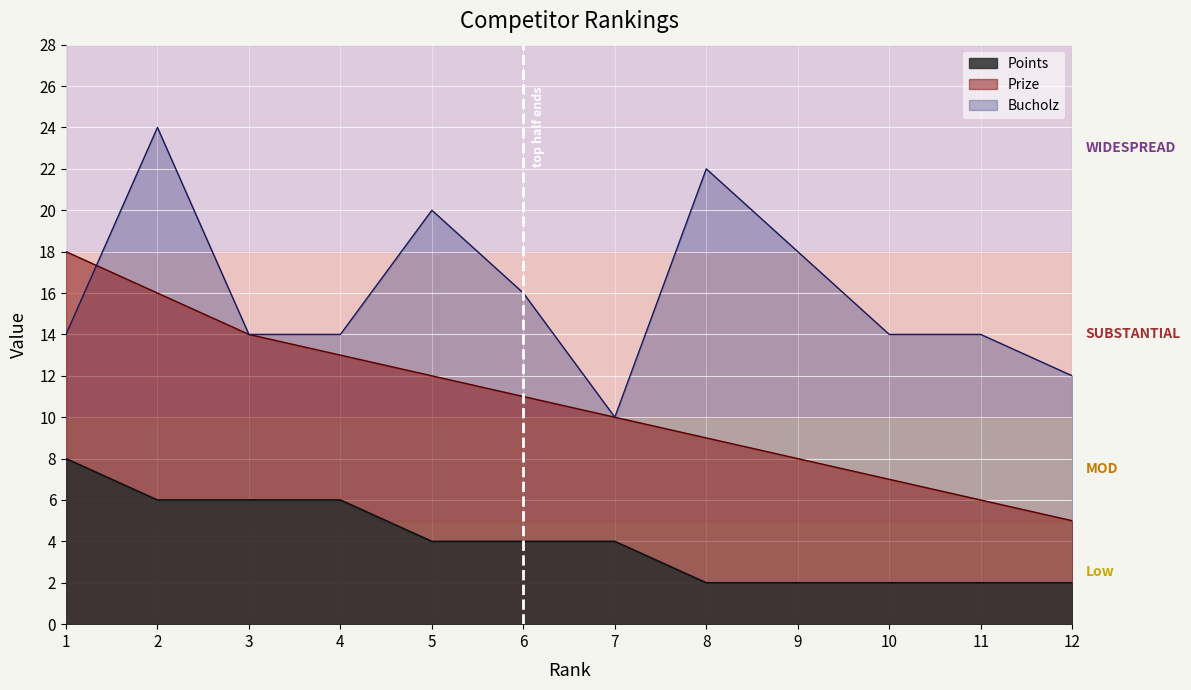

What is the maximum value shown in the chart?

24